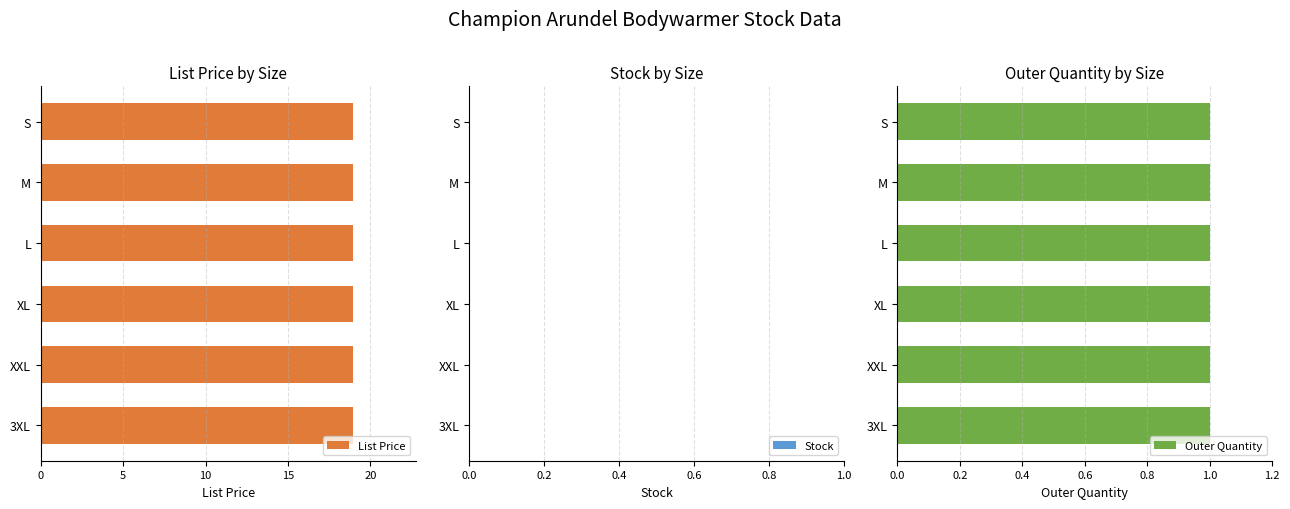

What is the sum of all List Price values?

113.7